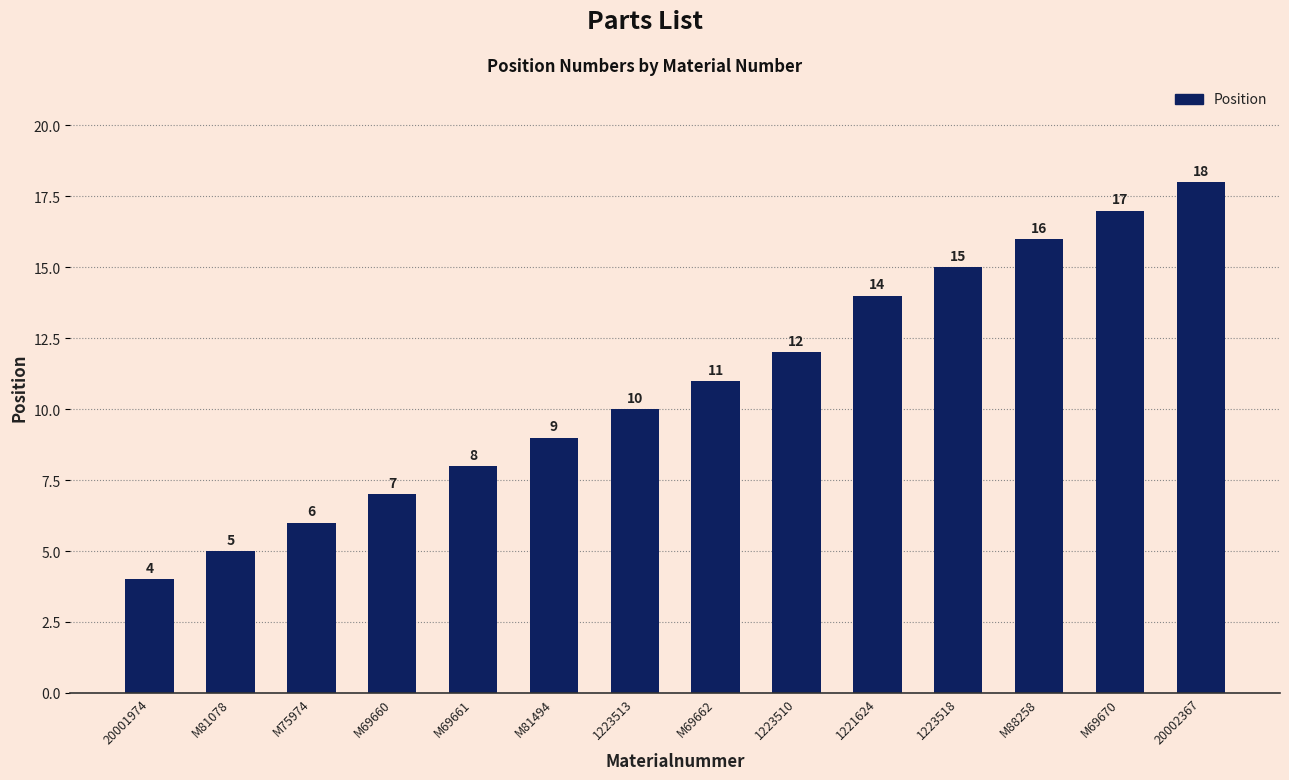

True or false: the data shows 11 at M69662.

True